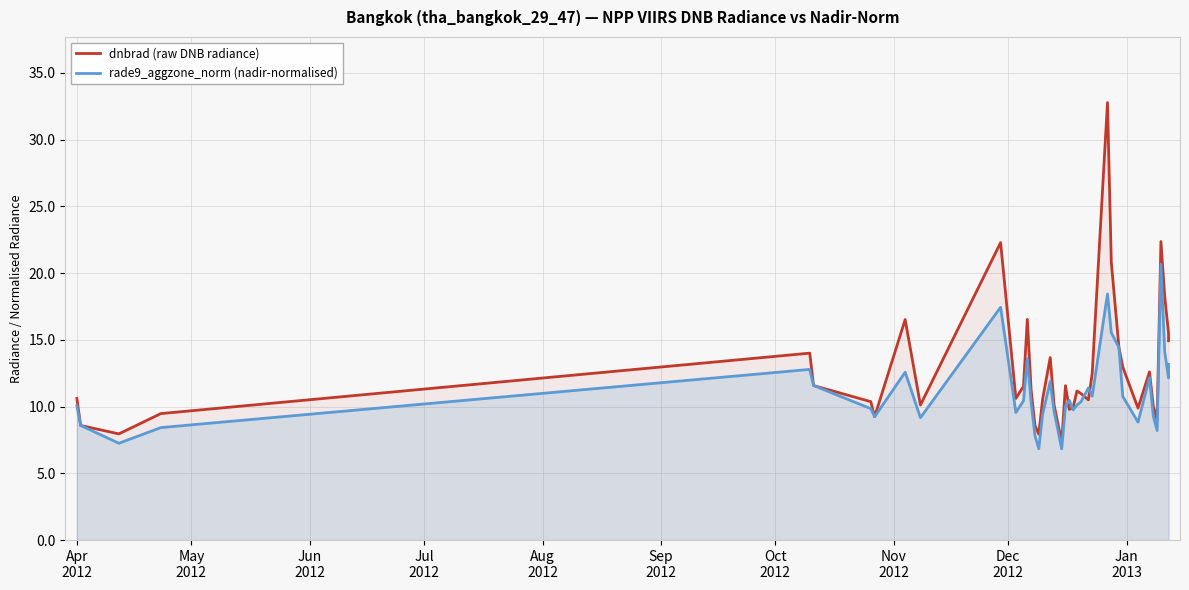

What is the maximum value shown in the chart?

32.8